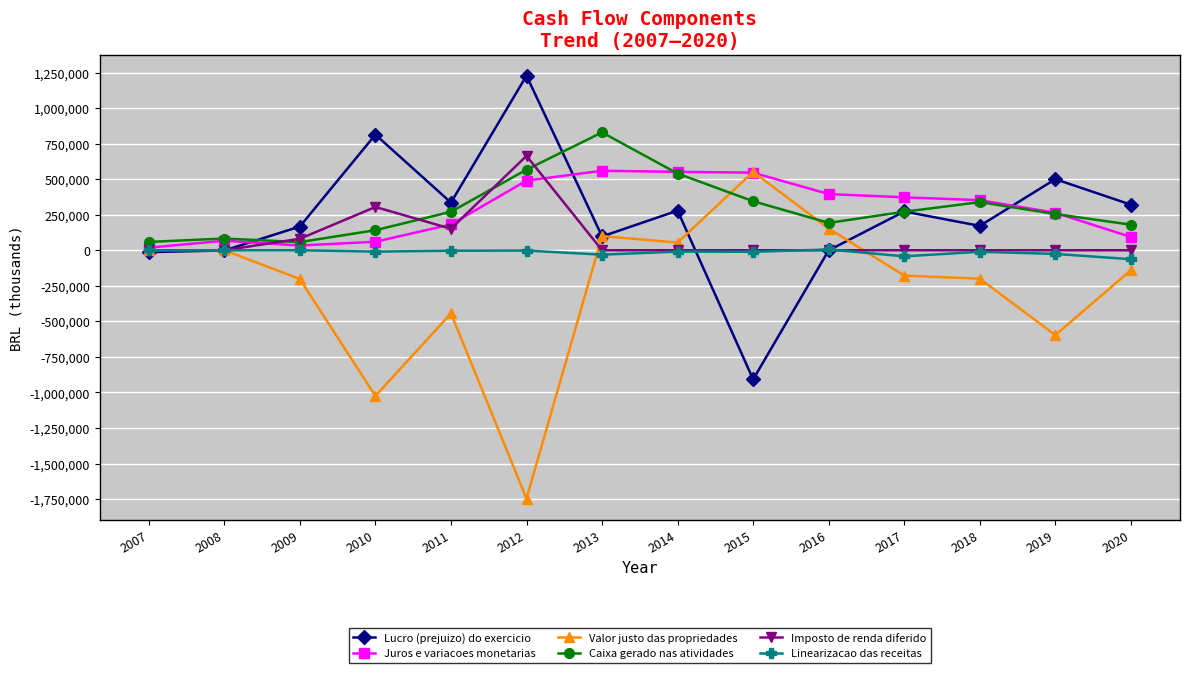

The value of Caixa gerado nas atividades at 2013 is 828901. True or false?

True